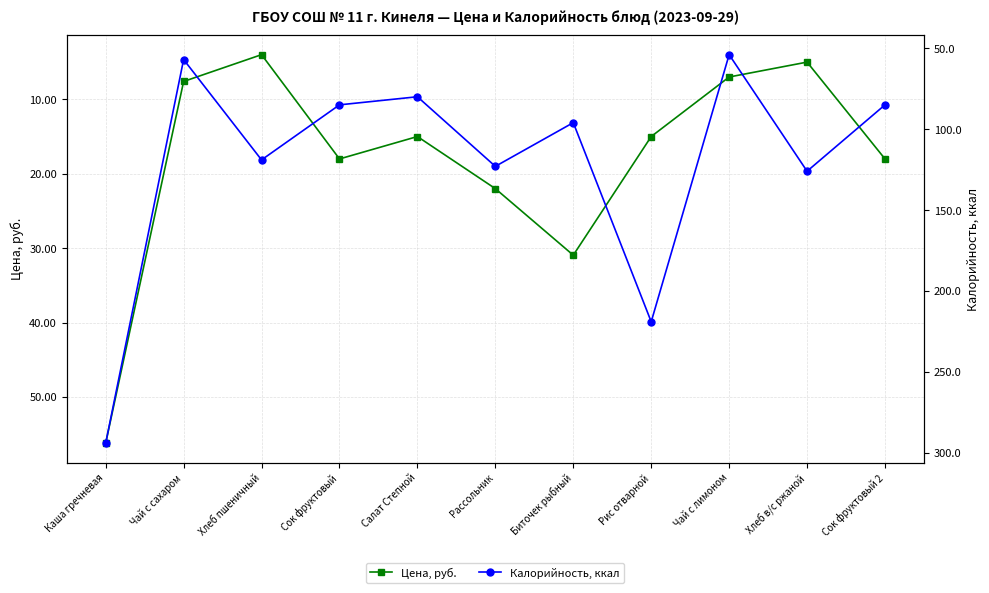

Count the number of data series in this chart.

2